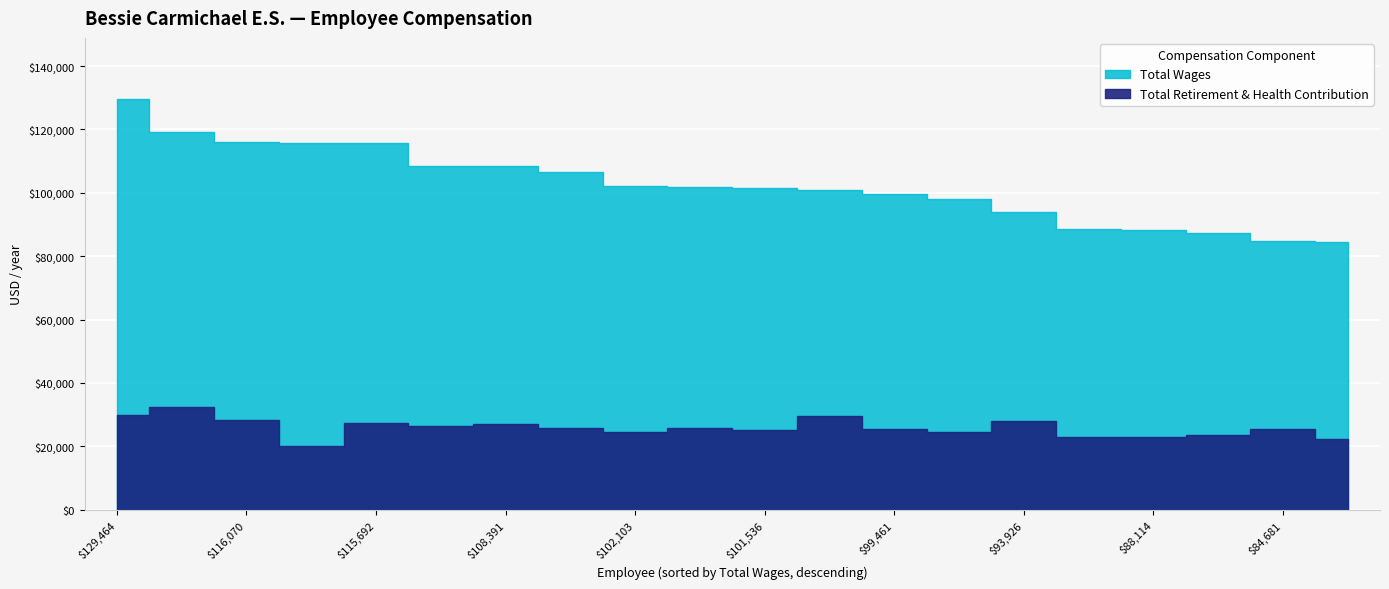

What is the approximate value of Total Wages at 115774?

115774